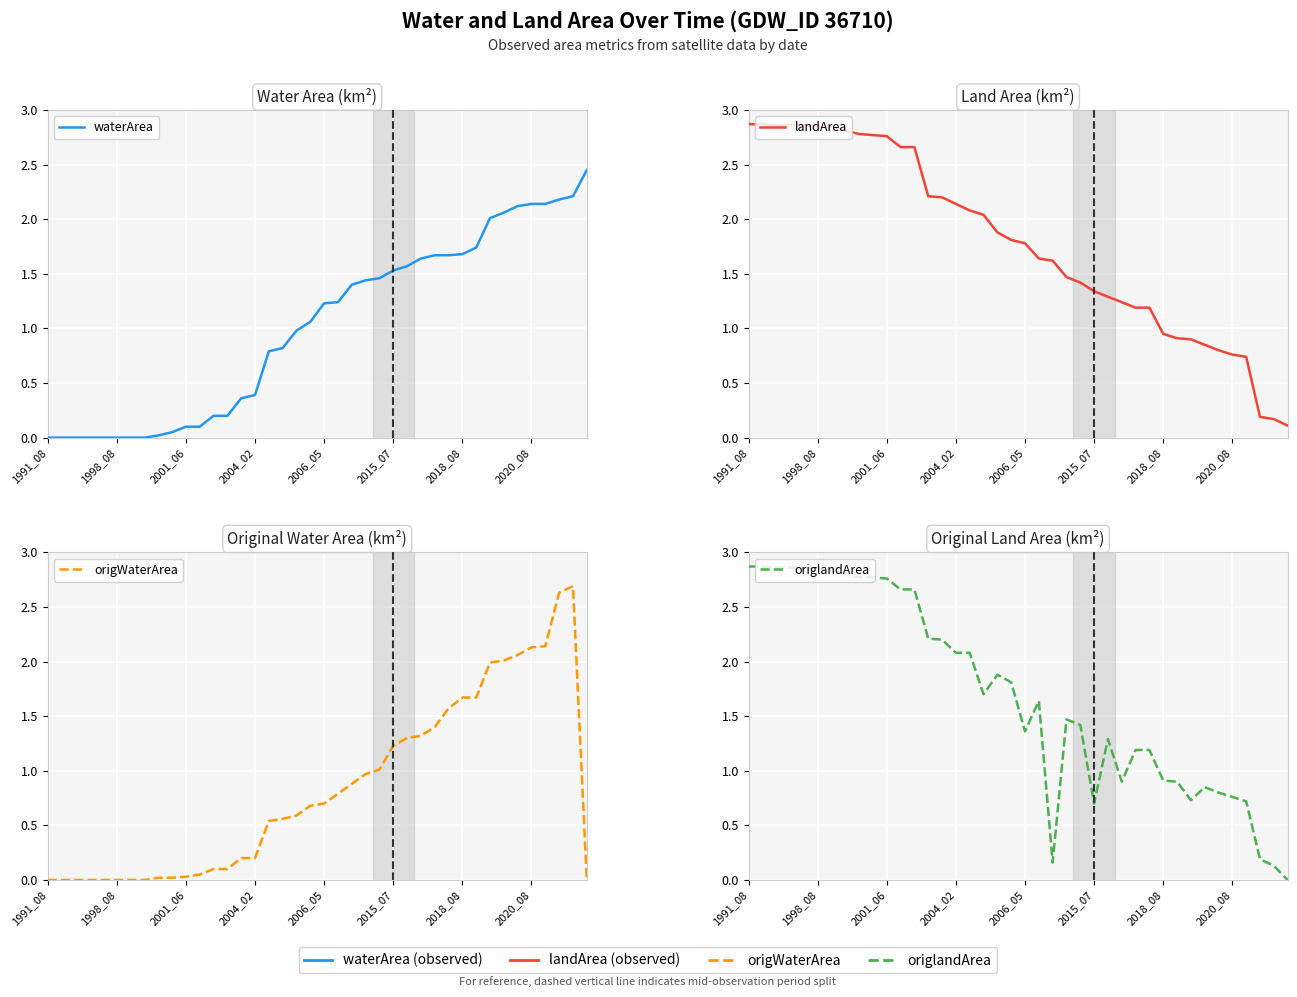

How many times do landArea and waterArea cross each other?

1